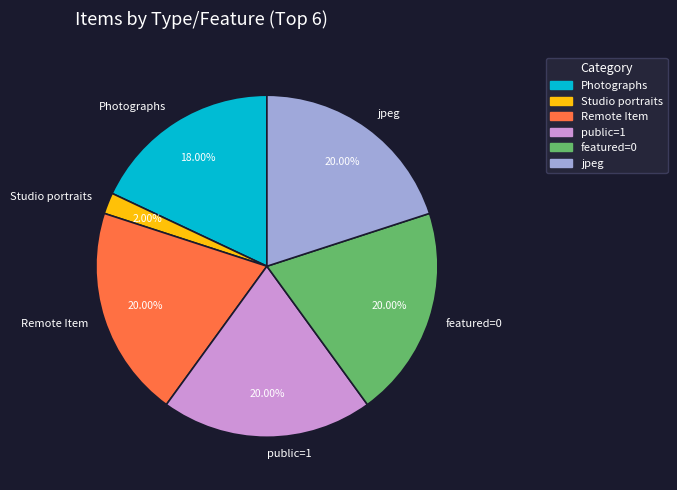

Do jpeg and public=1 together represent more than half of the pie?

No